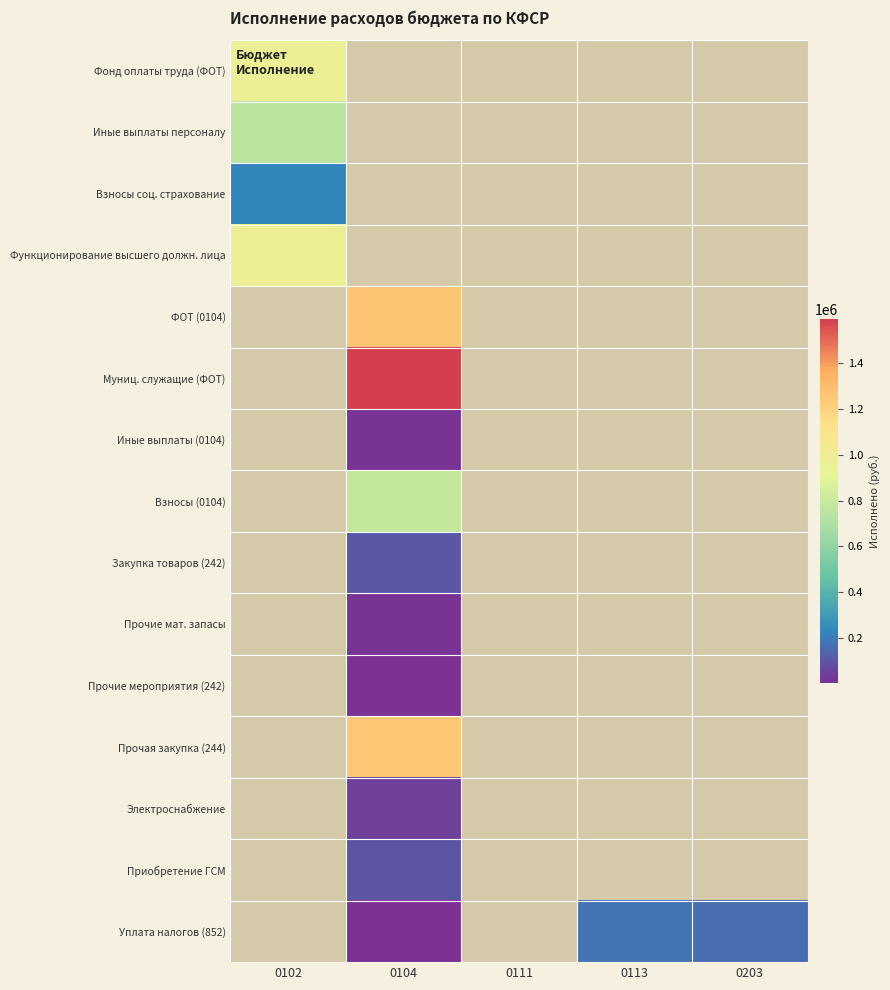

Rank the categories by Иные выплаты (0104) value from lowest to highest.

0102, 0104, 0111, 0113, 0203